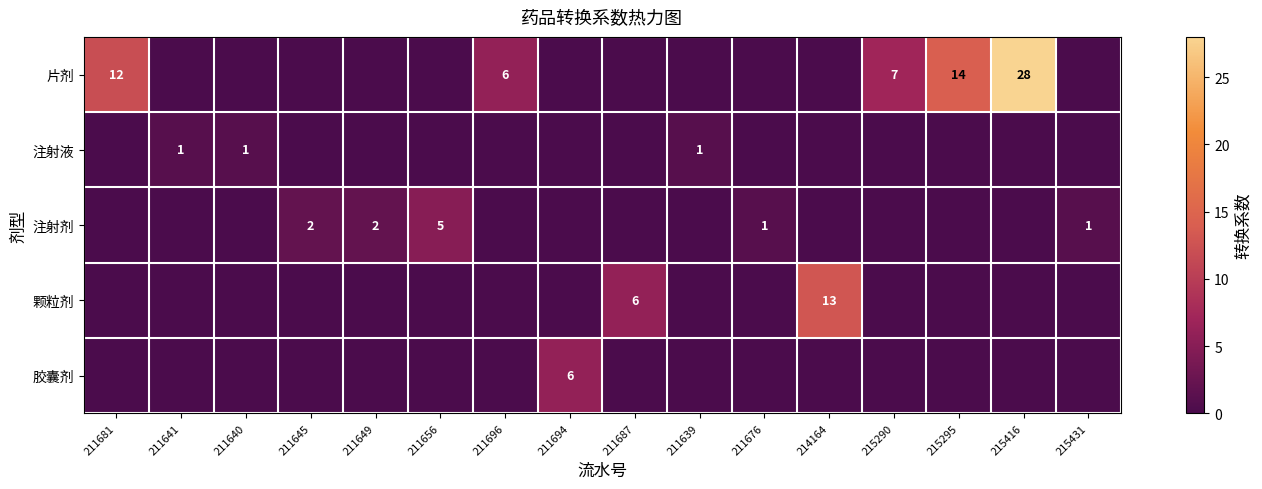

True or false: 片剂 has a value of 10 at 215416.

False